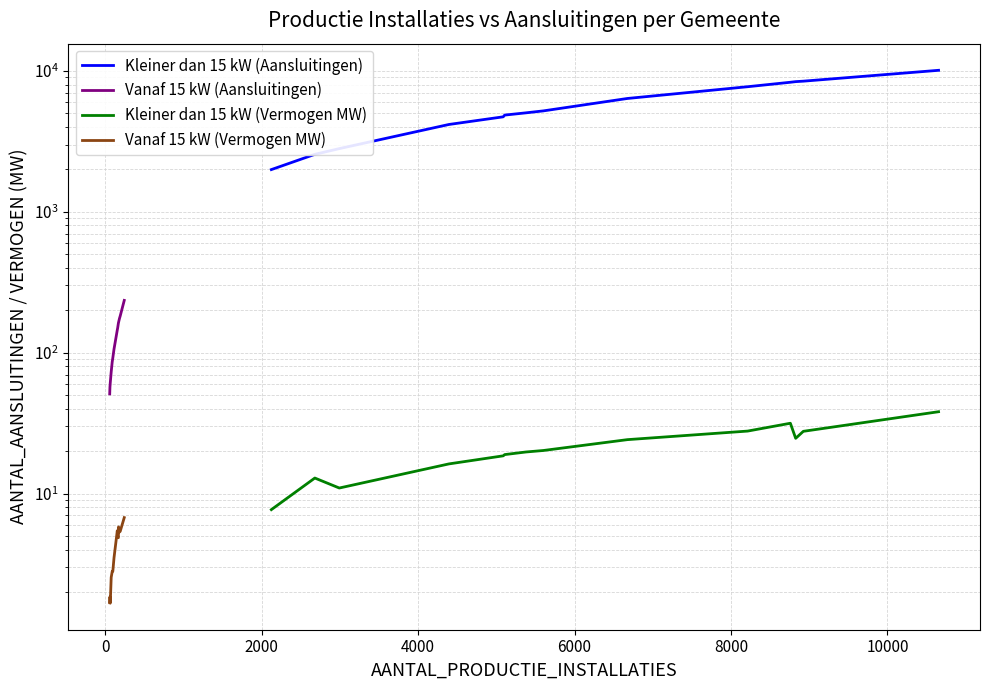

What is the smallest value displayed?

1.7